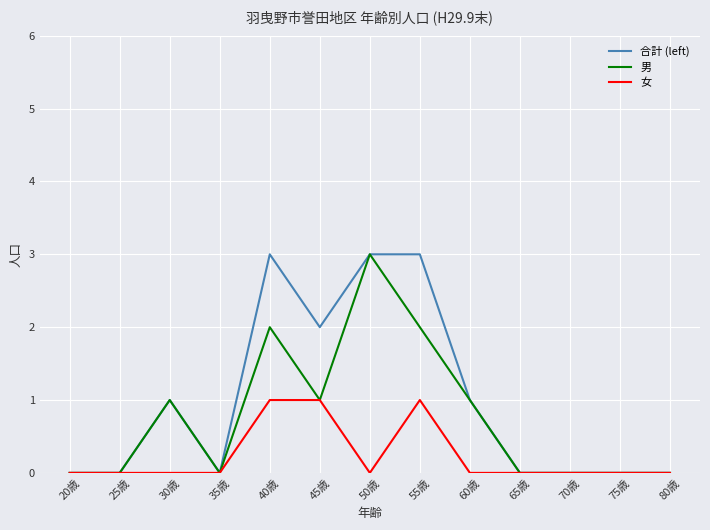

What position from the left is 55歳?

8